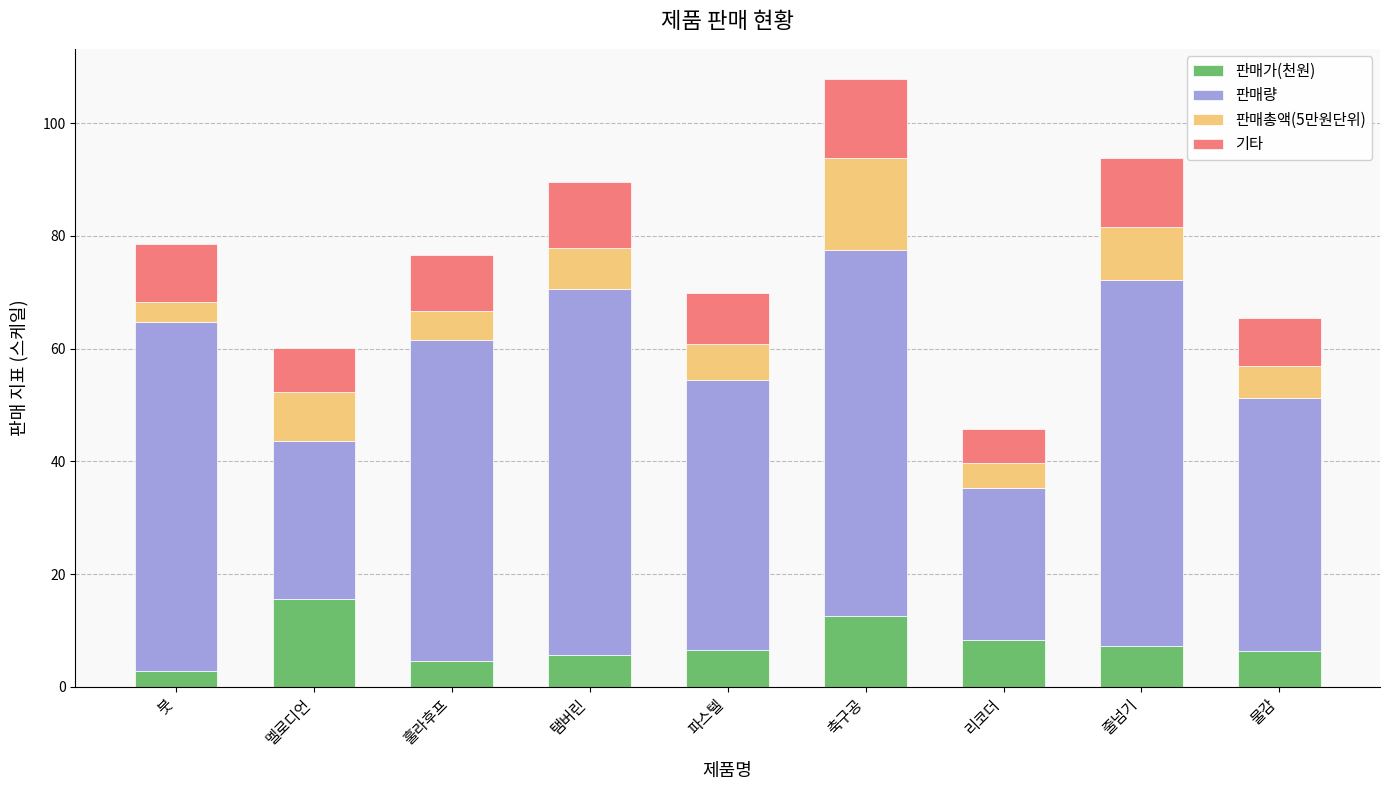

Does the chart contain stacked bars?

Yes